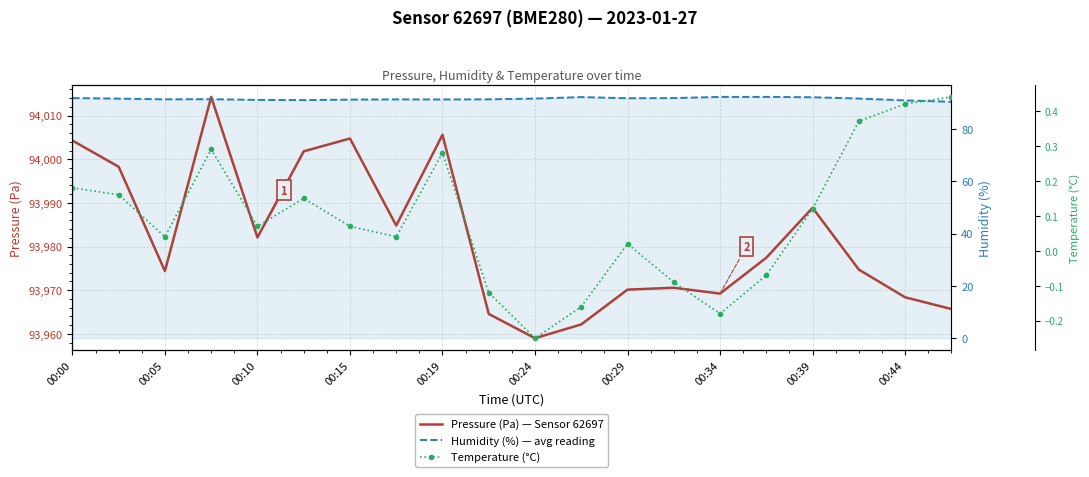

What is the sum of all Pressure (Pa) — Sensor 62697 values?

1879641.0